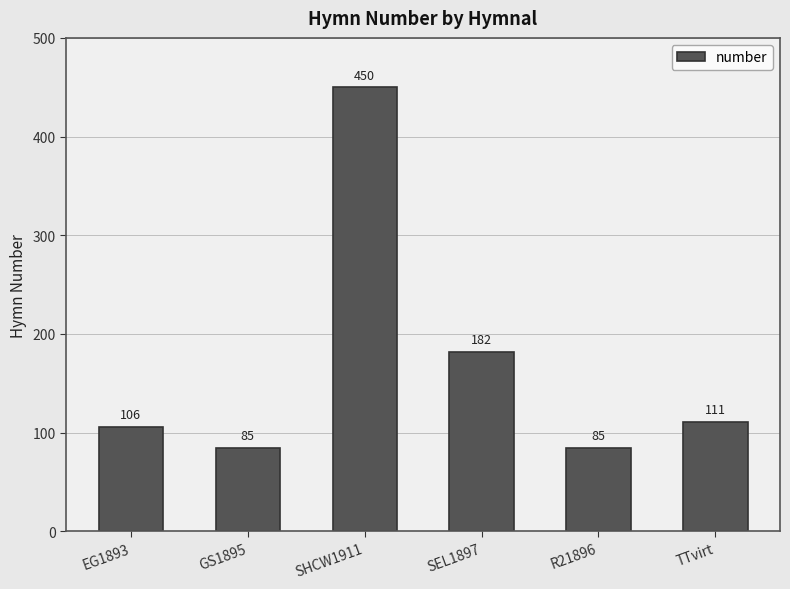

What is the smallest value displayed?

85